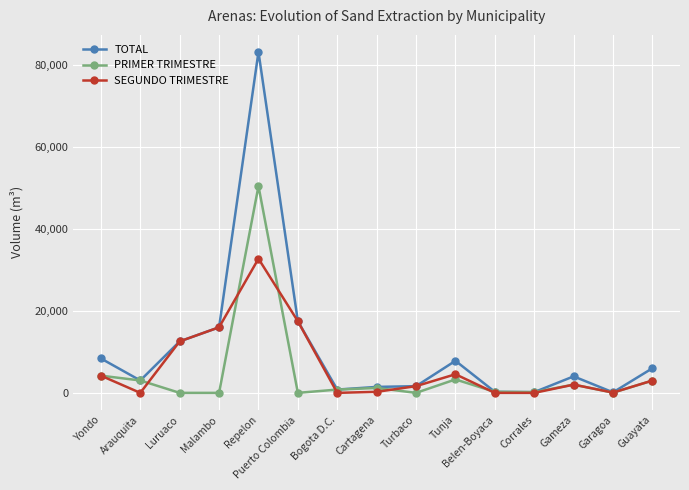

What is the maximum value shown in the chart?

83243.0